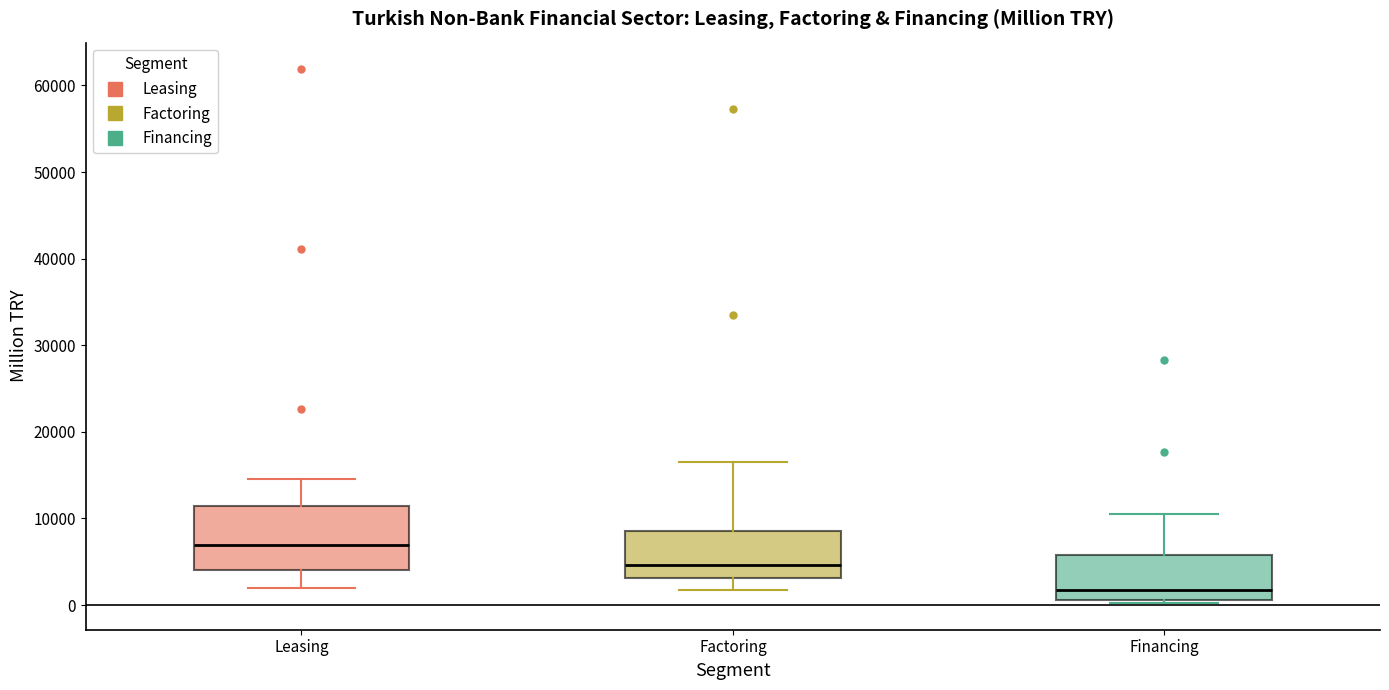

Where is the upper edge of the box for Factoring on the y-axis? The values are not printed on the chart, so give them approximately, as read against the axis.

9000